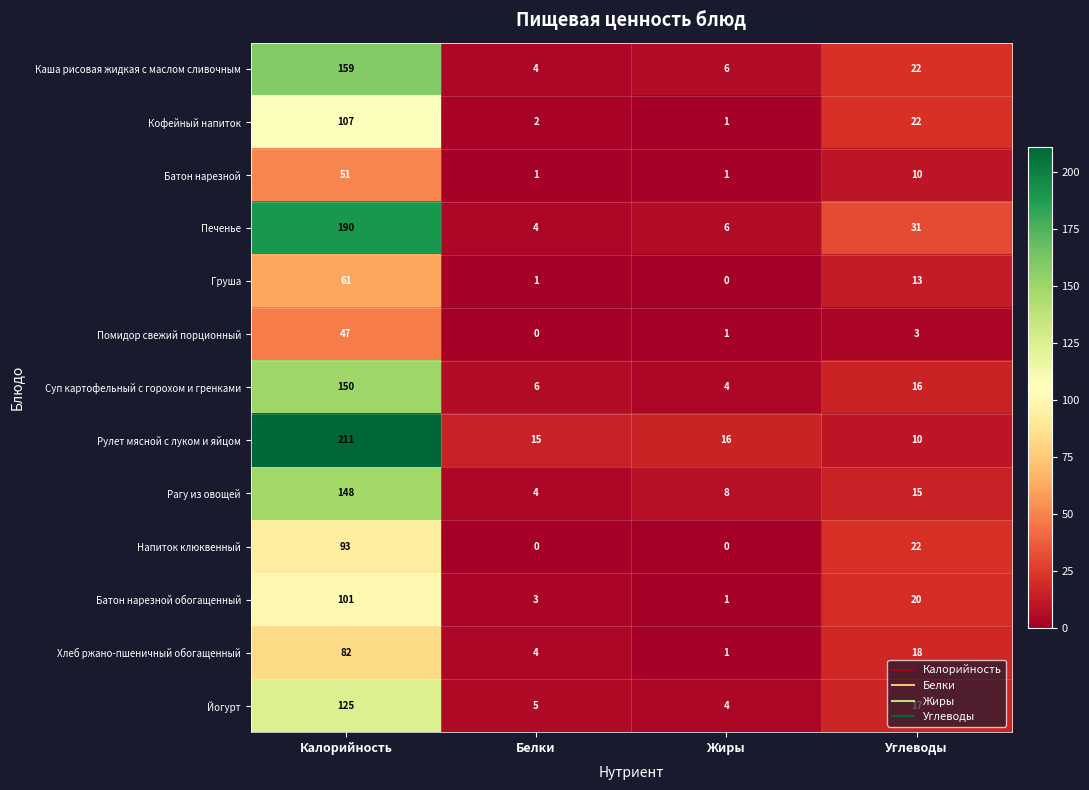

True or false: Печенье has a value of 4 at Белки.

True